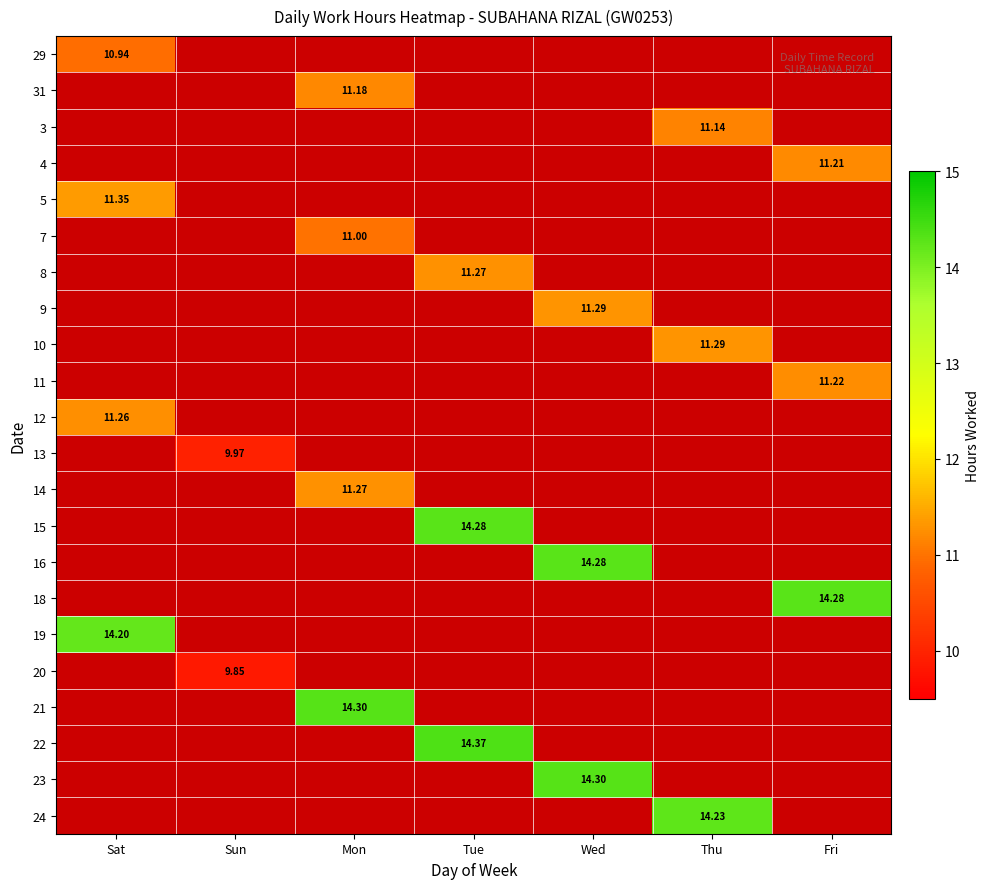

Count the number of categories in the chart.

7